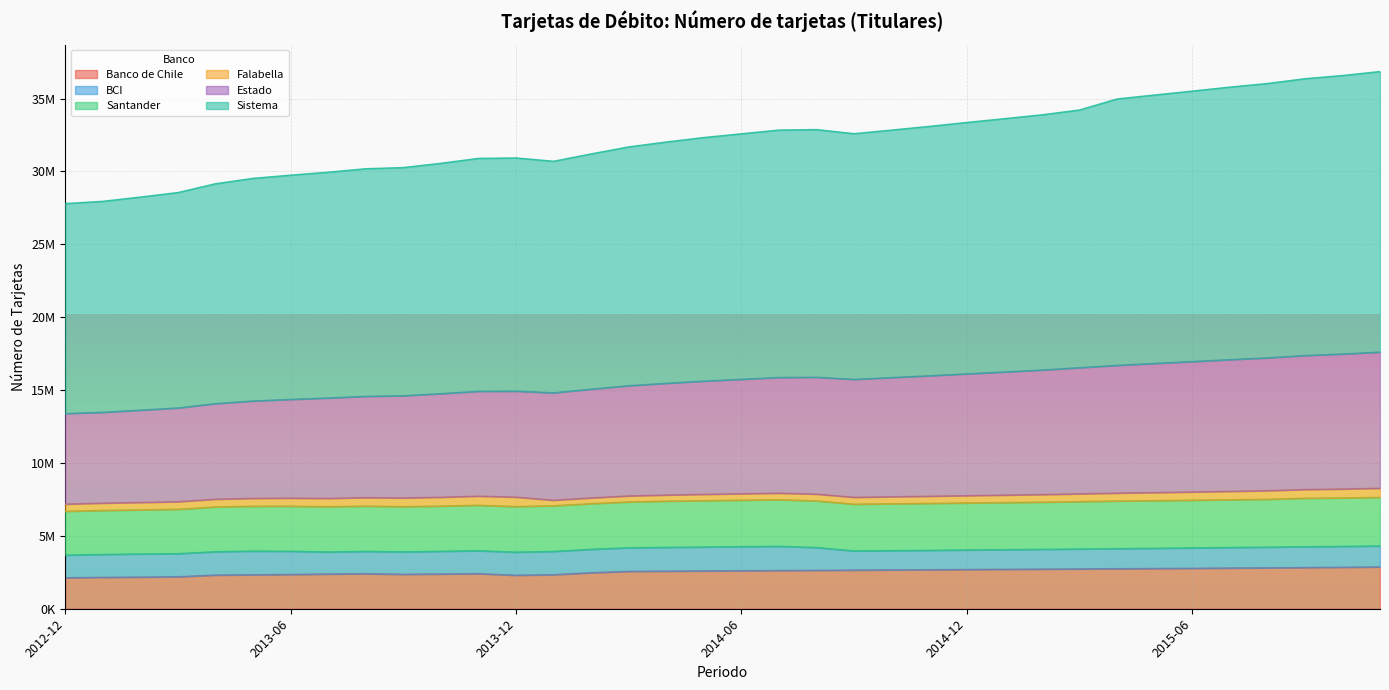

What are all the series names shown in the legend?

Banco de Chile, BCI, Santander, Falabella, Estado, Sistema